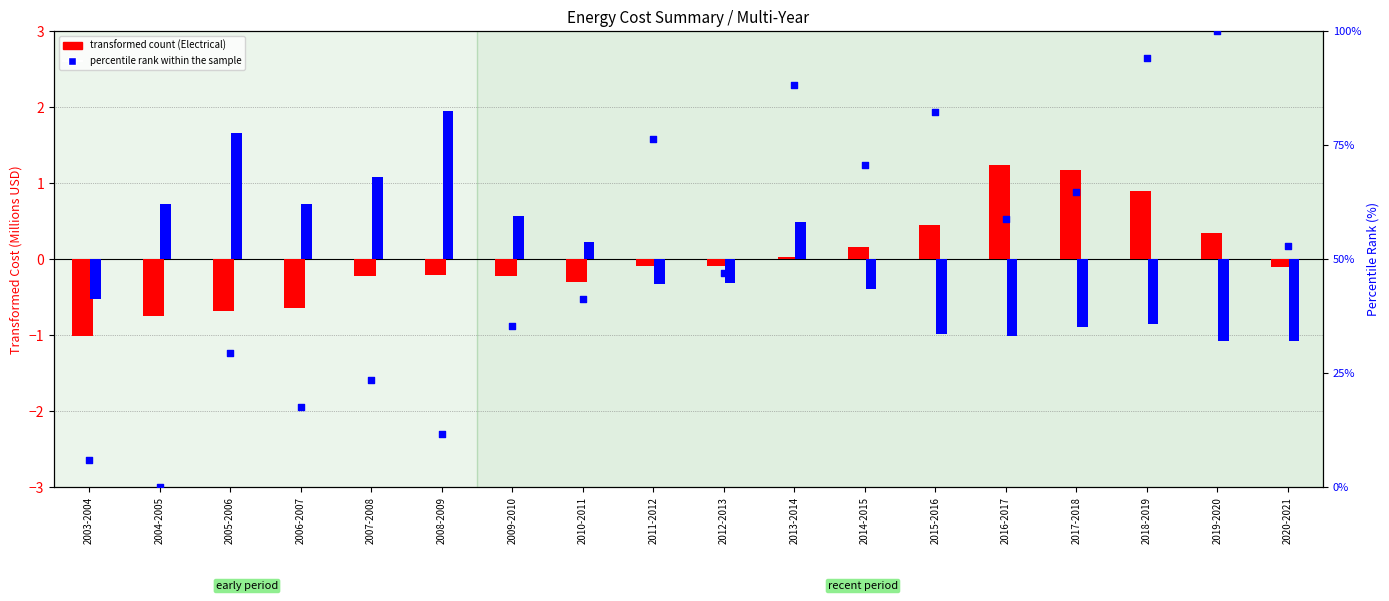

At which category is the sum across all series the highest?

2019-2020